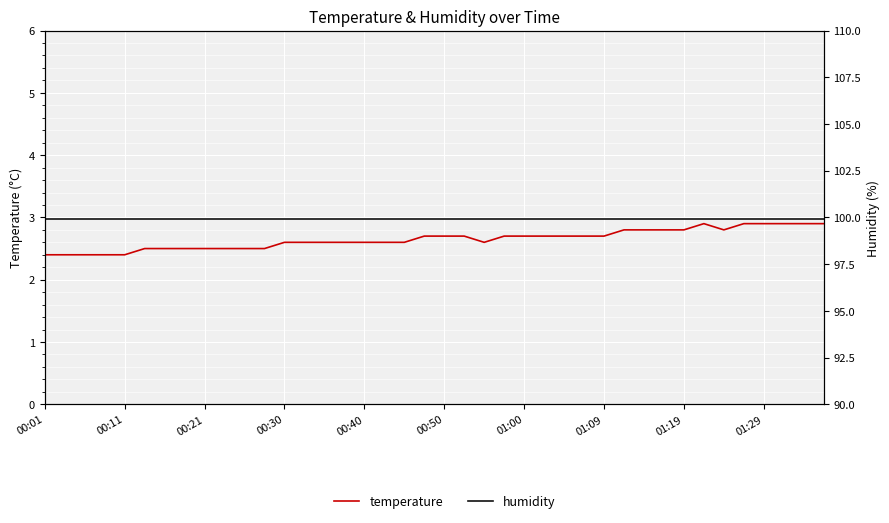

Rank the series by their average value, from highest to lowest.

humidity, temperature